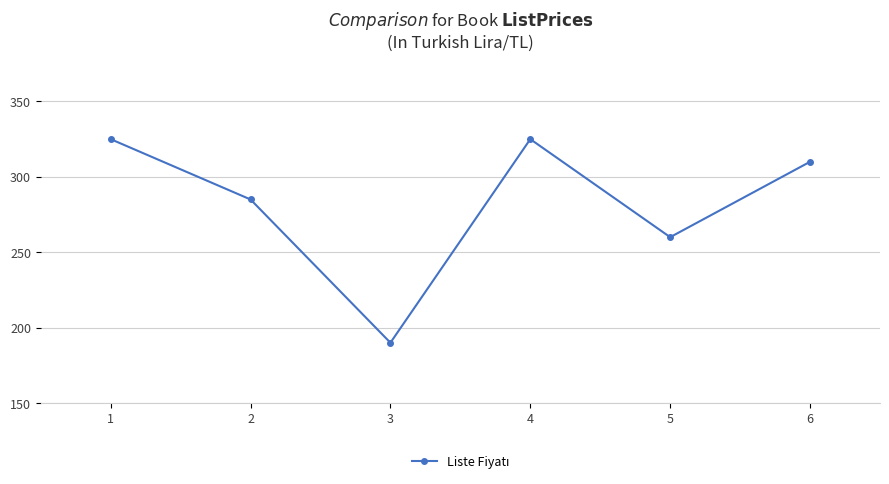

What is the difference between the second highest and second lowest values?

65